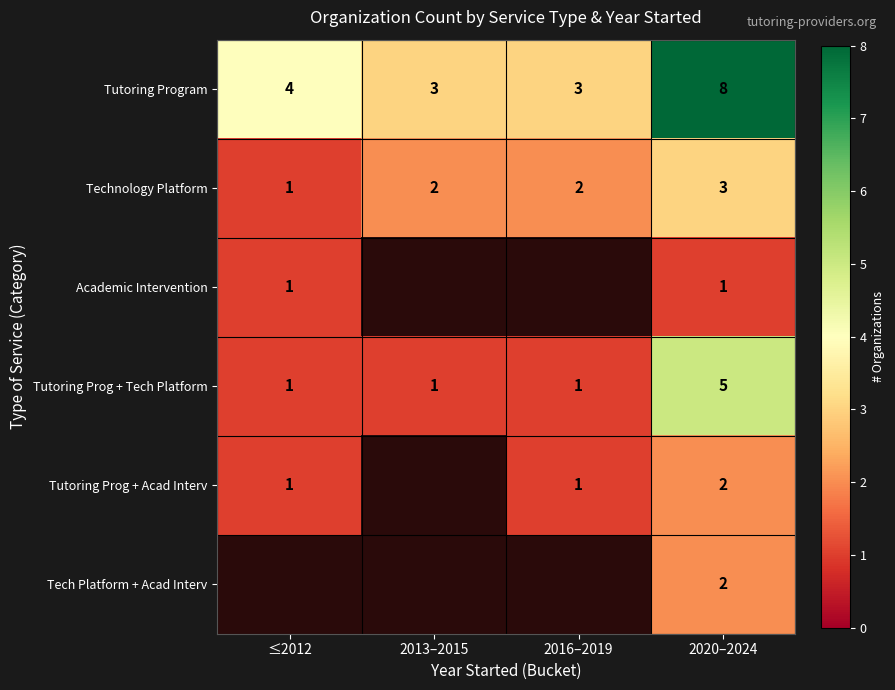

What is the minimum value shown in the chart?

1.0